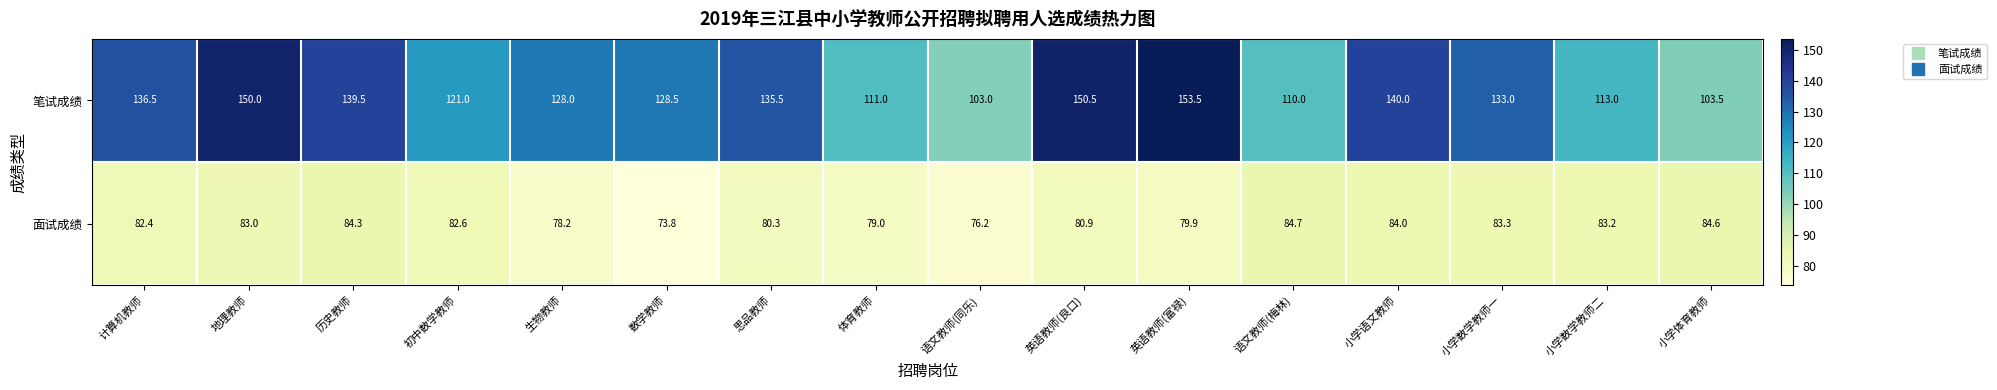

At 小学体育教师, list the series in order from largest to smallest.

笔试成绩, 面试成绩